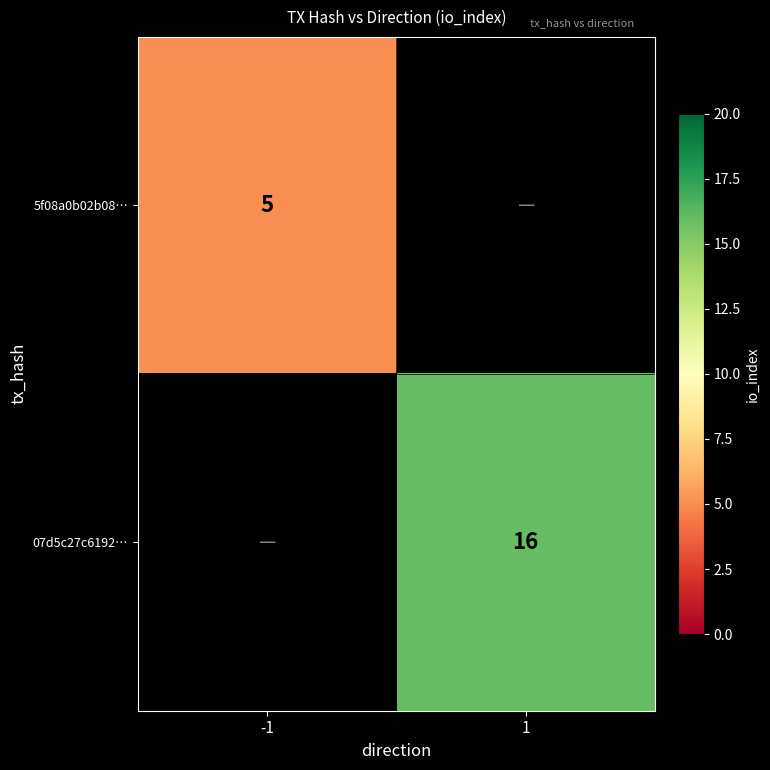

The 07d5c27c6192… series shows 25.9 at 1. True or false?

False